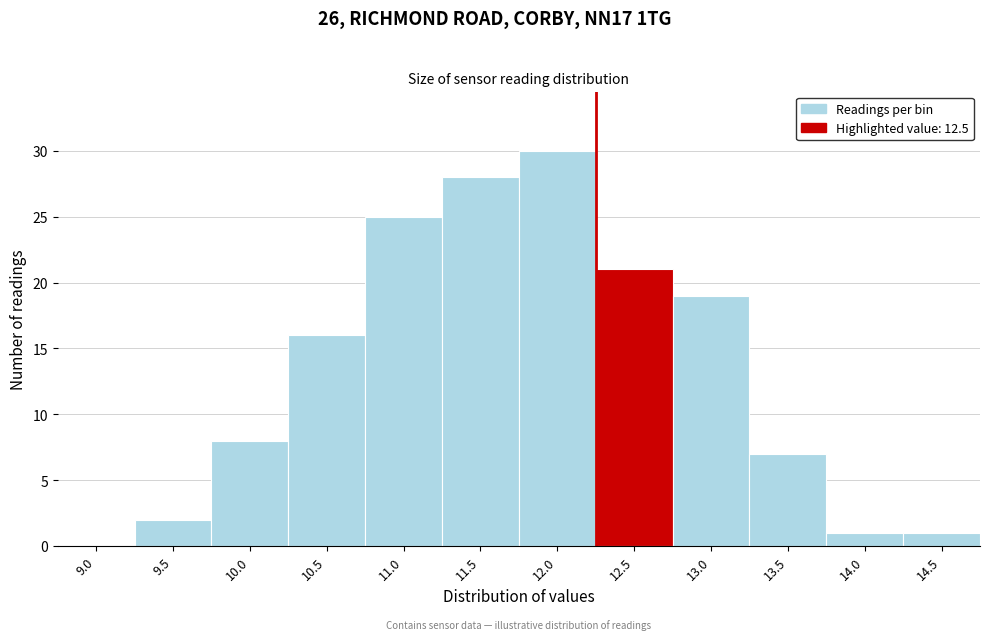

Reading left to right, list all the values displayed in this chart.

9.0=0	9.5=2	10.0=8	10.5=16	11.0=25	11.5=28	12.0=30	12.5=21	13.0=19	13.5=7	14.0=1	14.5=1